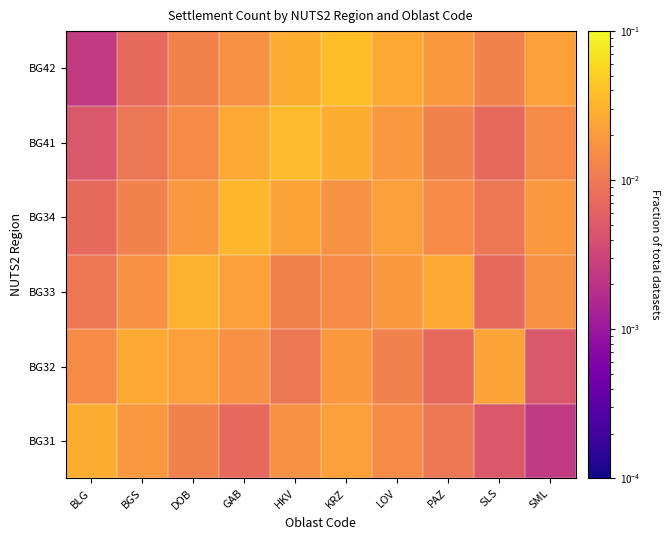

Rank the series at SML from highest to lowest value.

BG42, BG34, BG33, BG41, BG32, BG31